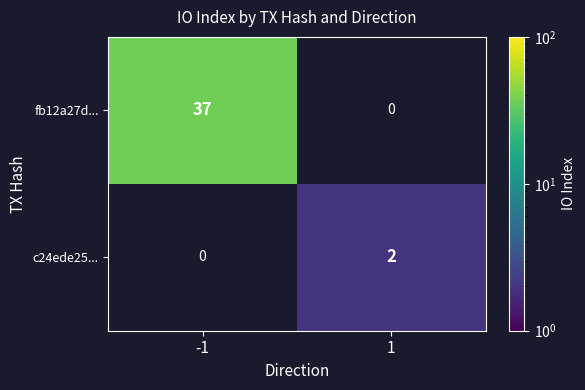

What is the greatest value displayed?

37.0